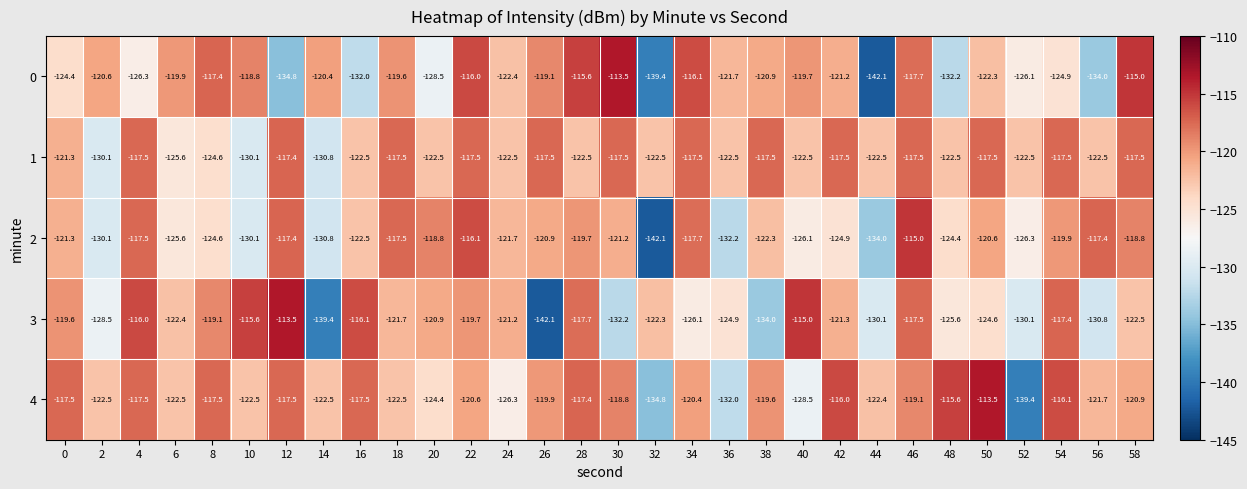

Read the 1 value at 36.

-122.5